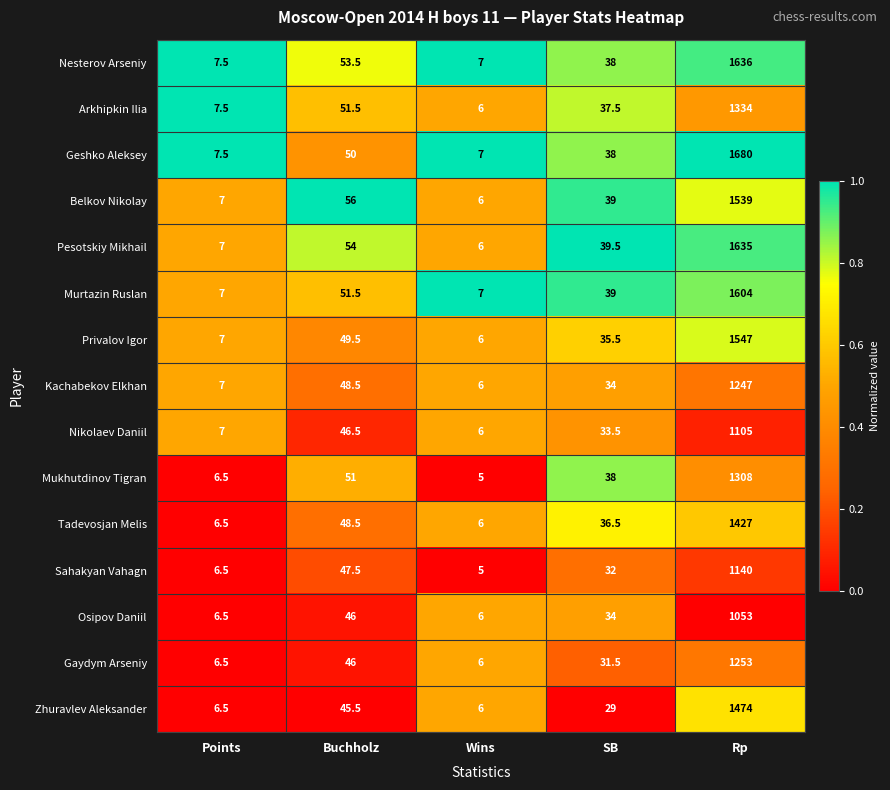

How many data points does each series have?

5